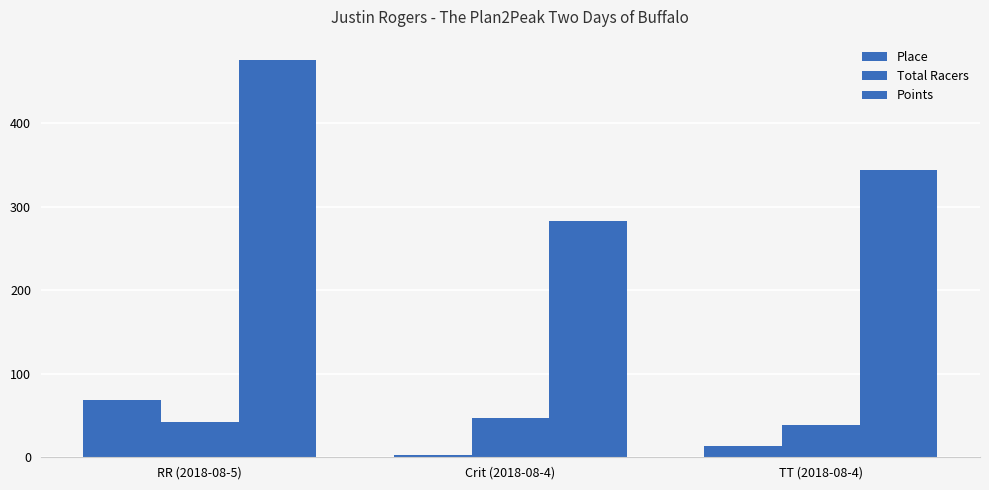

How many data points in Points are above 344?

2